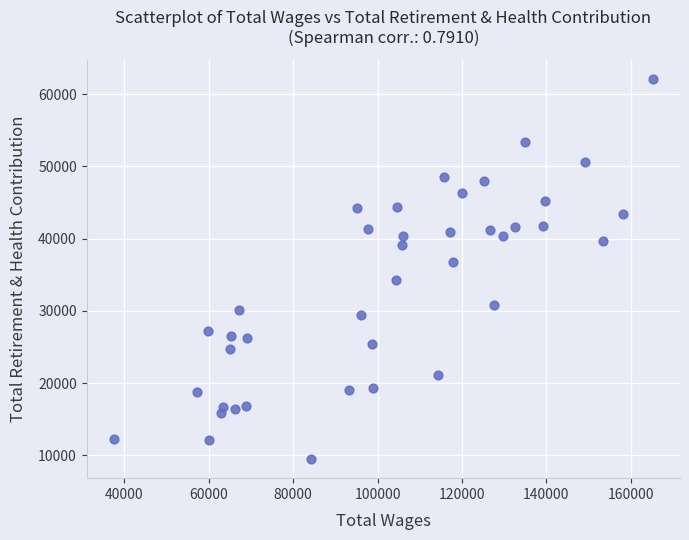

What is the range of Y values (max minus min)?

52706